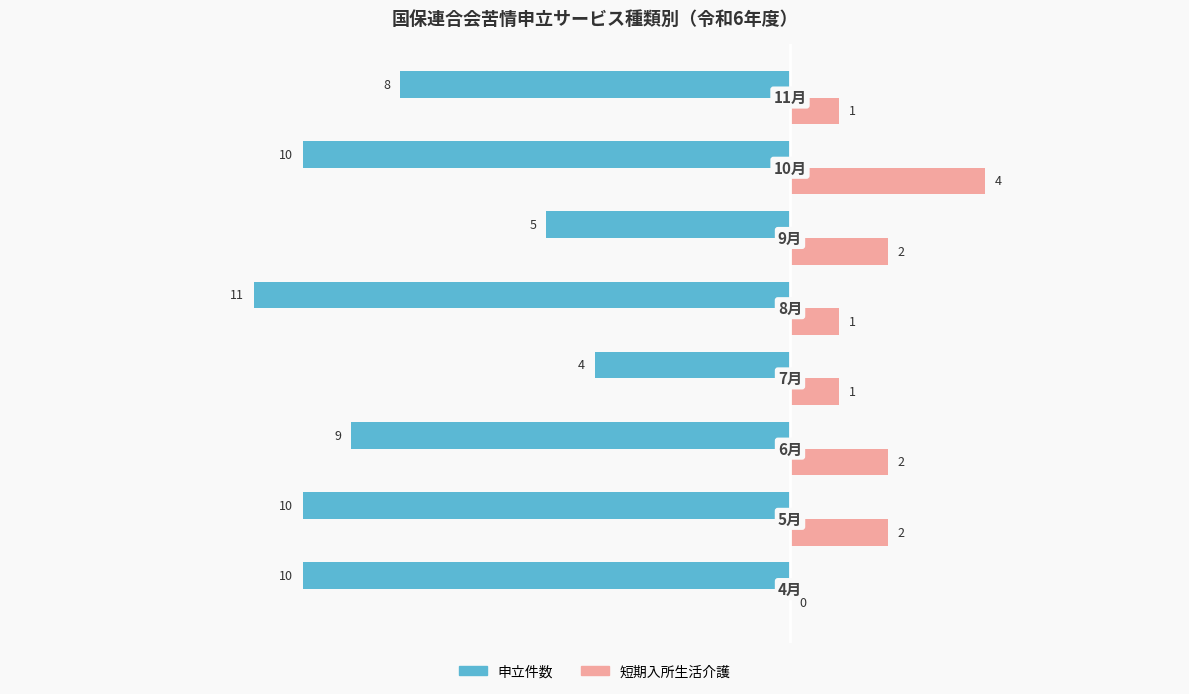

What is the greatest value displayed?

4